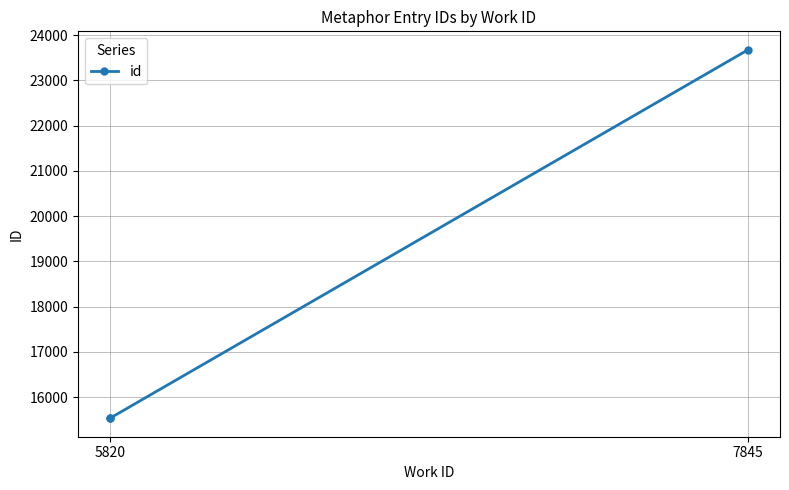

Does the chart display data point markers on the line(s)?

Yes